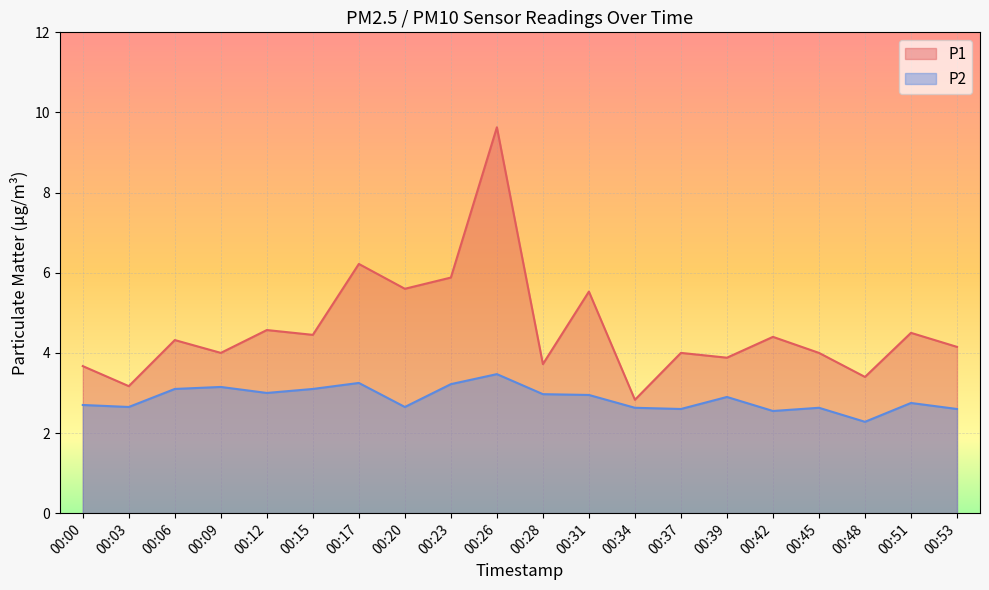

At how many categories does at least one series exceed 2?

20